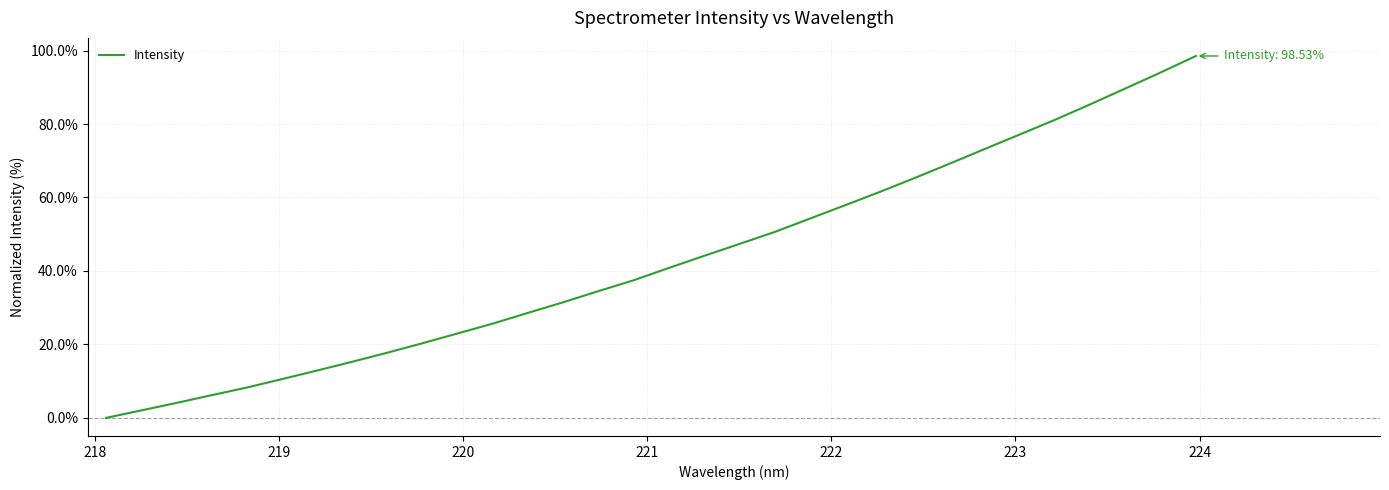

What is the difference between the maximum and minimum values?

98.5